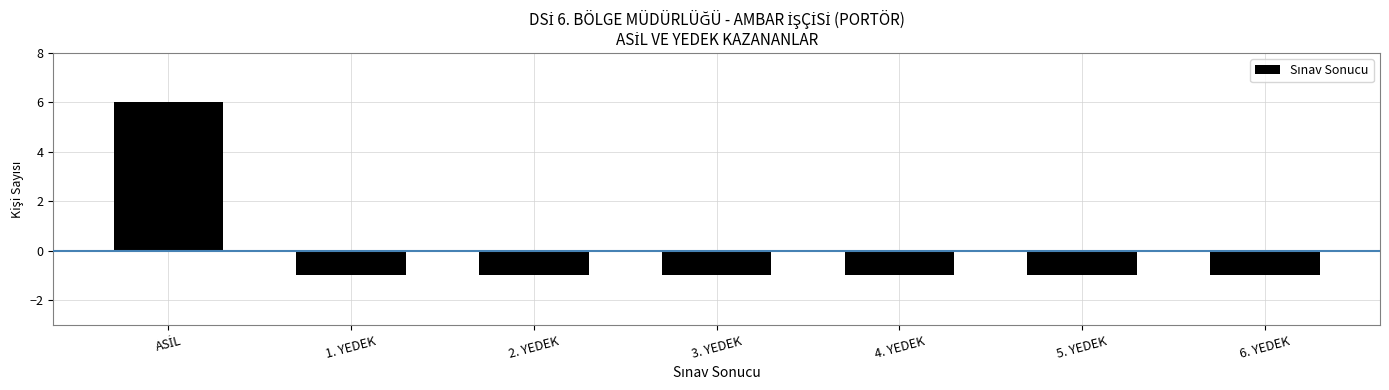

What is the difference between the maximum and minimum values?

7